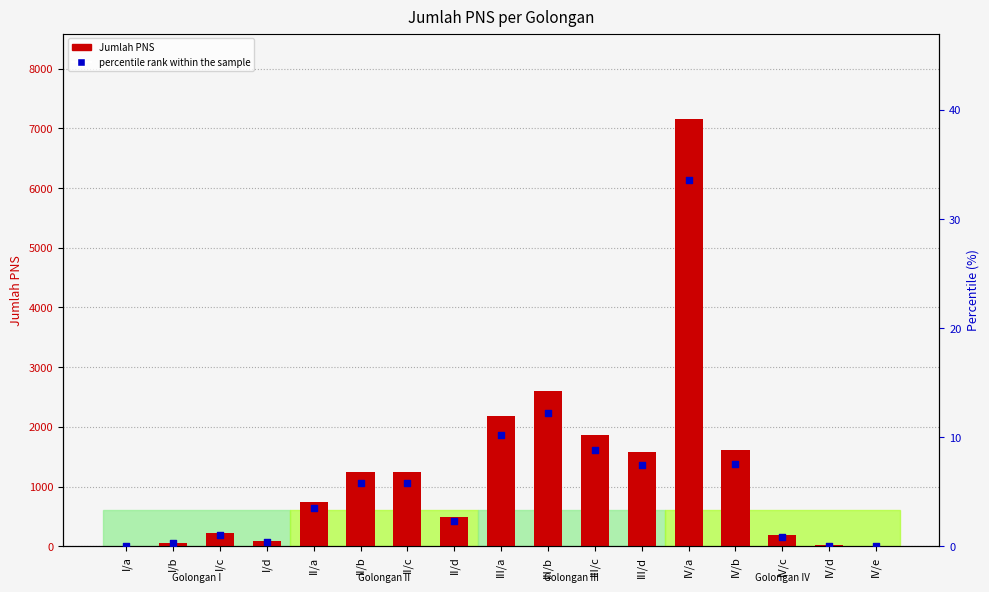

Is the value of Jumlah PNS at II/a greater than the value of percentile rank within the sample at II/a?

Yes